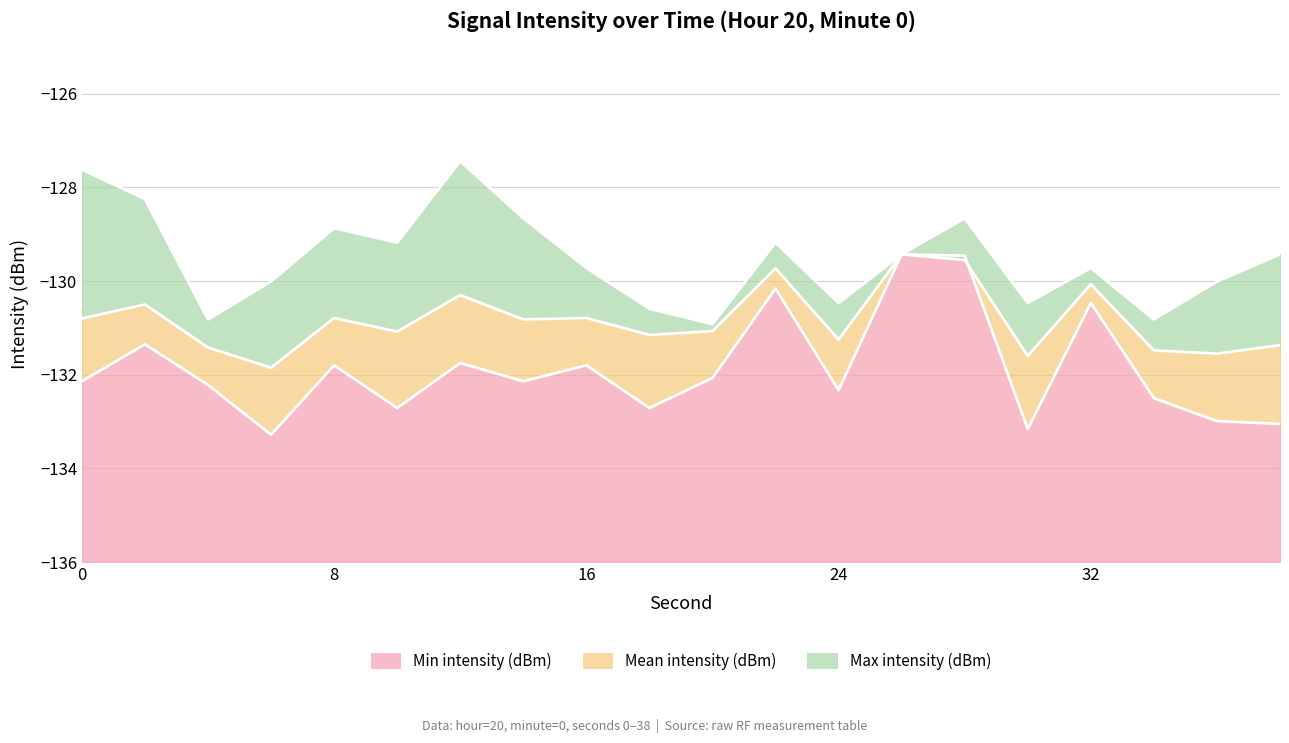

What is the greatest value displayed?

-127.4